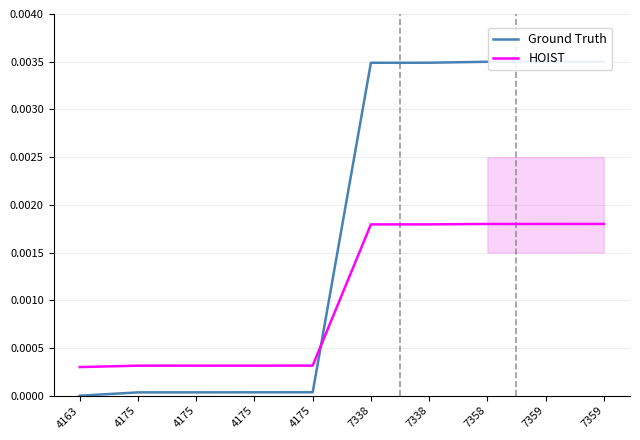

Between which two adjacent categories do Ground Truth and HOIST first intersect?

4175 and 7338